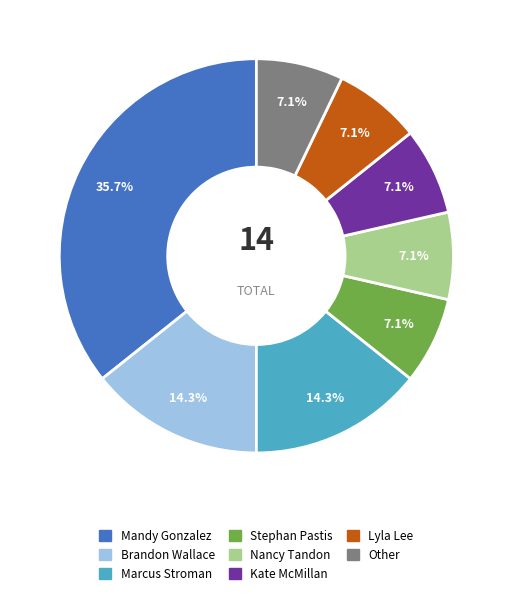

To the nearest percent, what is the combined percentage of Mandy Gonzalez and Brandon Wallace?

50%